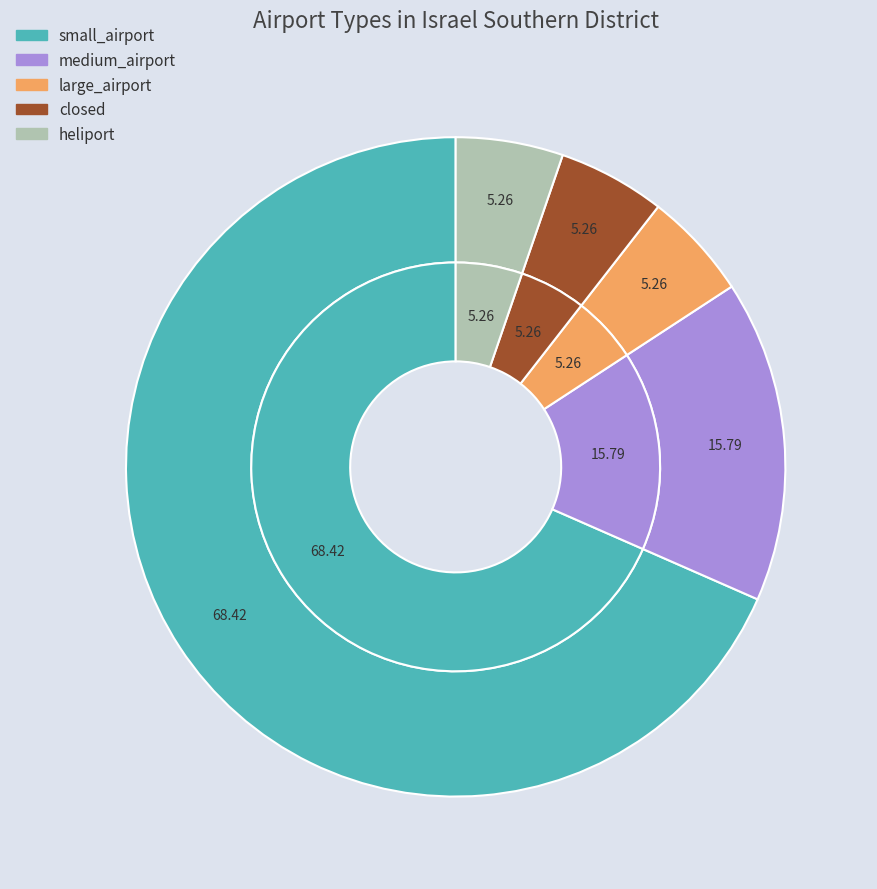

Rank the categories by value from highest to lowest.

small_airport, medium_airport, large_airport, closed, heliport